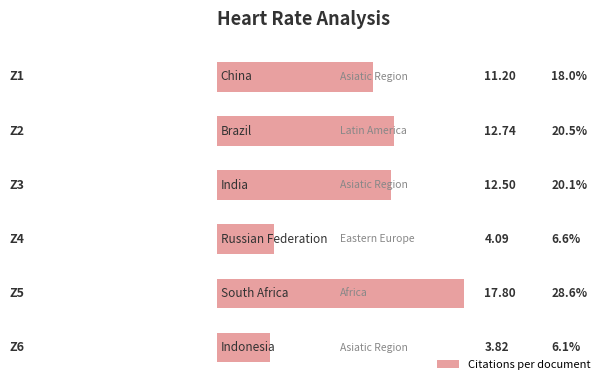

What is the difference between the maximum and second lowest values?

13.7